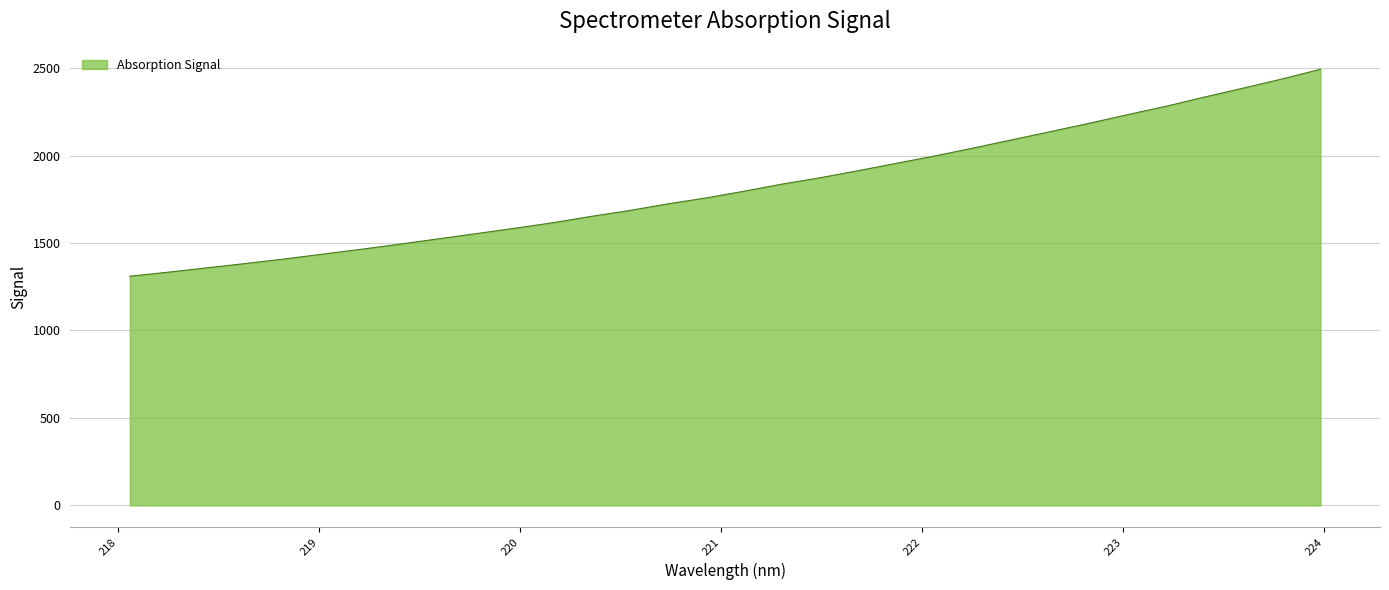

What is the greatest value displayed?

2493.7